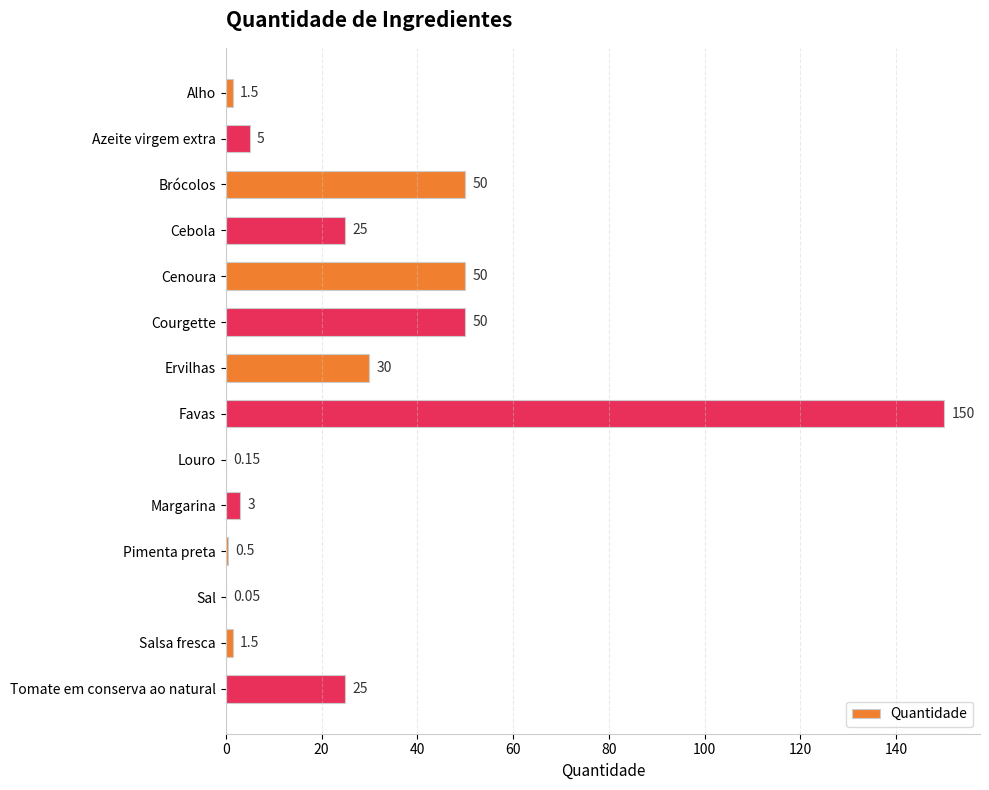

Are the bars grouped side by side (vs. stacked)?

No